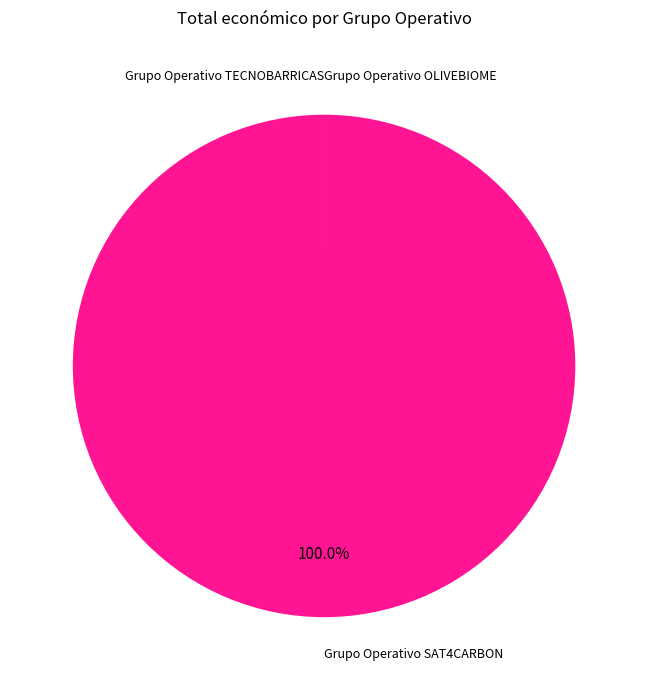

Does any single category account for the majority?

Yes